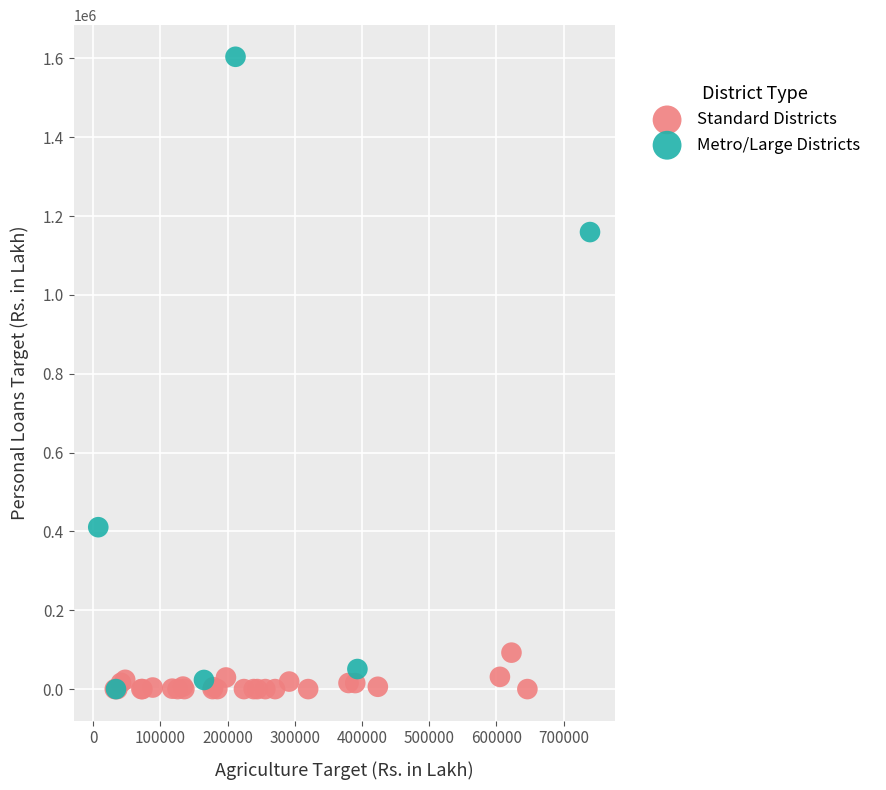

Which series has the largest Y range (max minus min)?

Metro/Large Districts